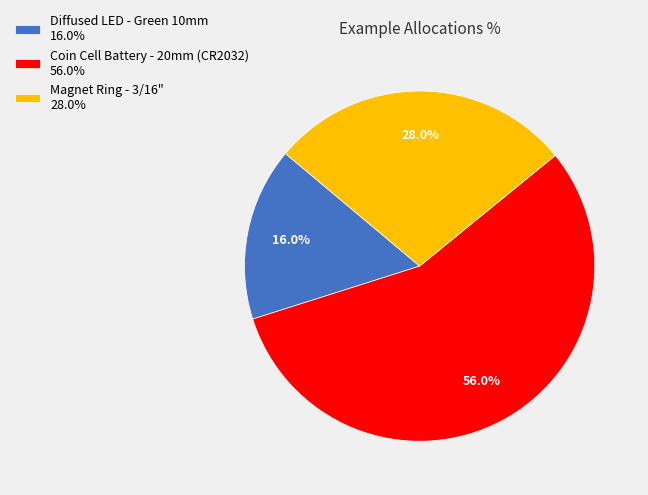

What is the ratio of the value at Diffused LED - Green 10mm to the value at Coin Cell Battery - 20mm (CR2032)?

0.3